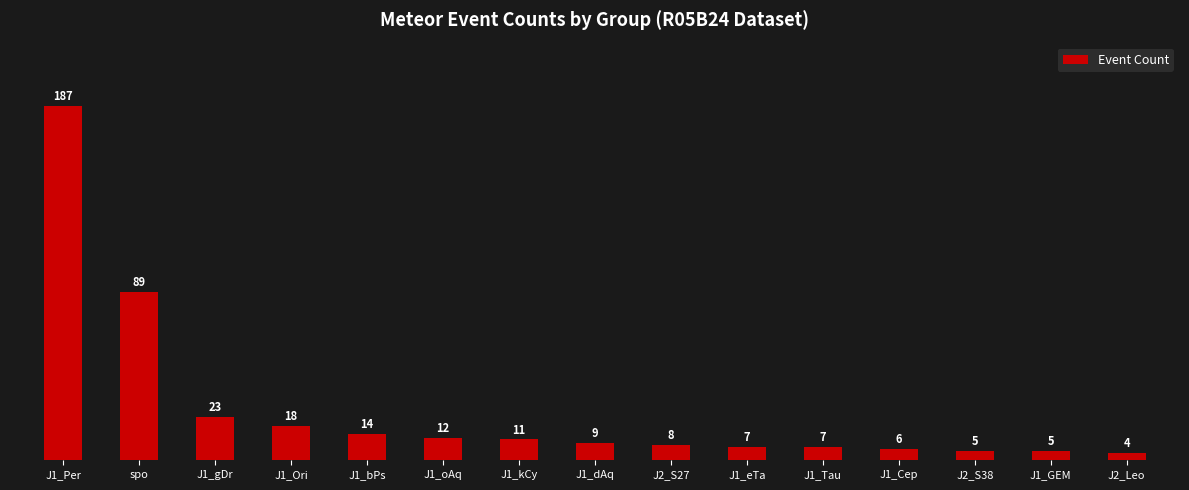

What is the difference between the values at J1_oAq and J1_Tau?

5